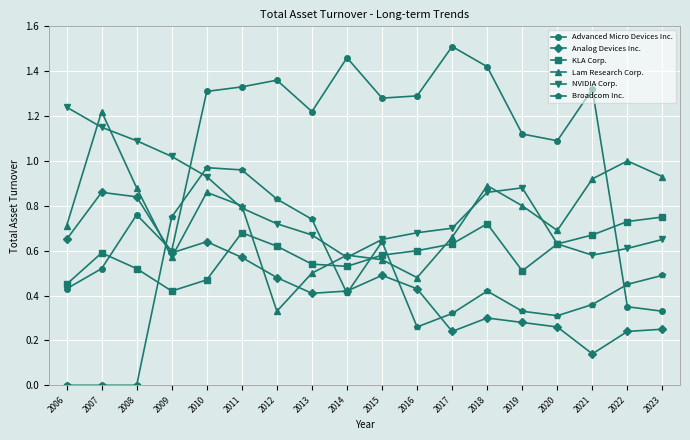

Which series has the widest spread of values?

Advanced Micro Devices Inc.